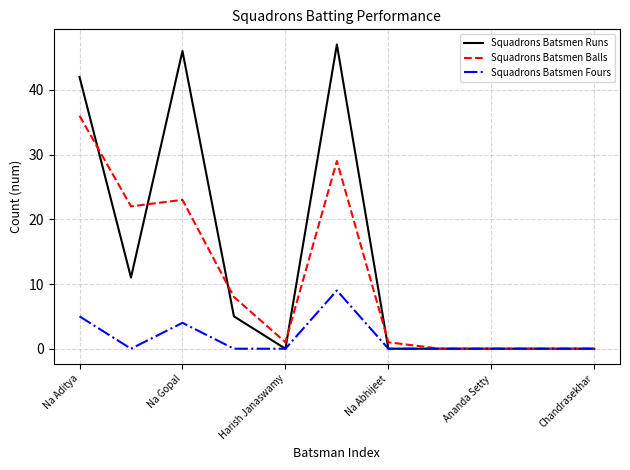

Which series has the largest total across all categories?

Squadrons Batsmen Runs